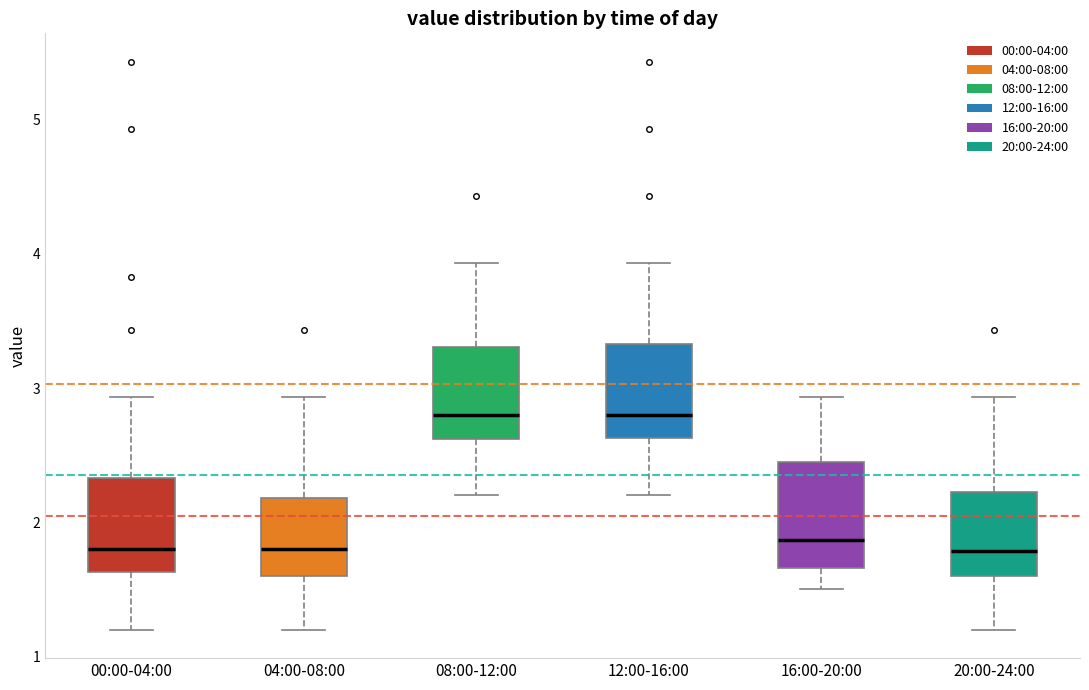

Reading left to right, transcribe this box plot: for each box, give where its median line is, the range the box spans, and where its two whiskers end, as read against the y-axis. The values are not printed on the chart, so give them approximately, as read against the axis.

00:00-04:00: median 1.8, box 1.6 to 2.3, whiskers 1.2 to 2.9
04:00-08:00: median 1.8, box 1.6 to 2.2, whiskers 1.2 to 2.9
08:00-12:00: median 2.8, box 2.6 to 3.3, whiskers 2.2 to 3.9
12:00-16:00: median 2.8, box 2.6 to 3.3, whiskers 2.2 to 3.9
16:00-20:00: median 1.9, box 1.7 to 2.4, whiskers 1.5 to 2.9
20:00-24:00: median 1.8, box 1.6 to 2.2, whiskers 1.2 to 2.9